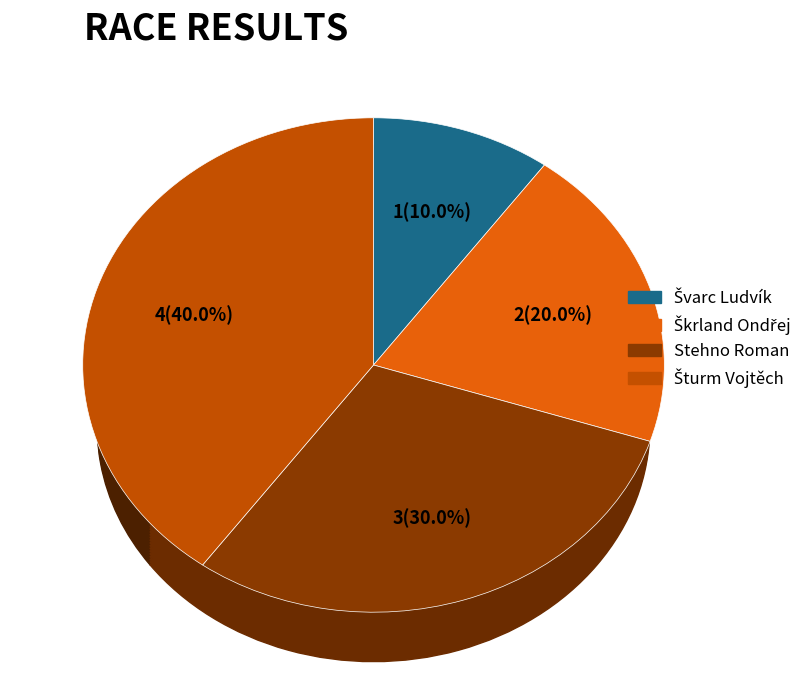

True or false: Škrland Ondřej accounts for 5% of the total.

False